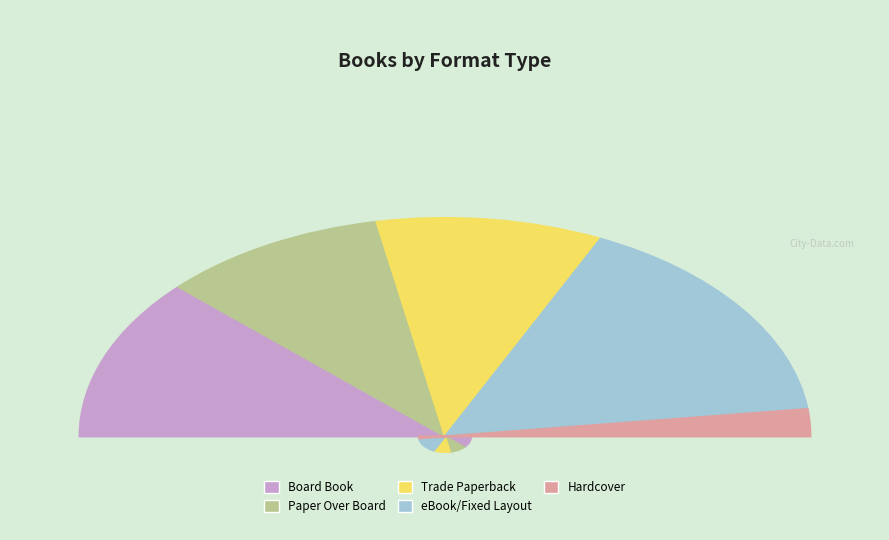

How many segments does this pie chart have?

2